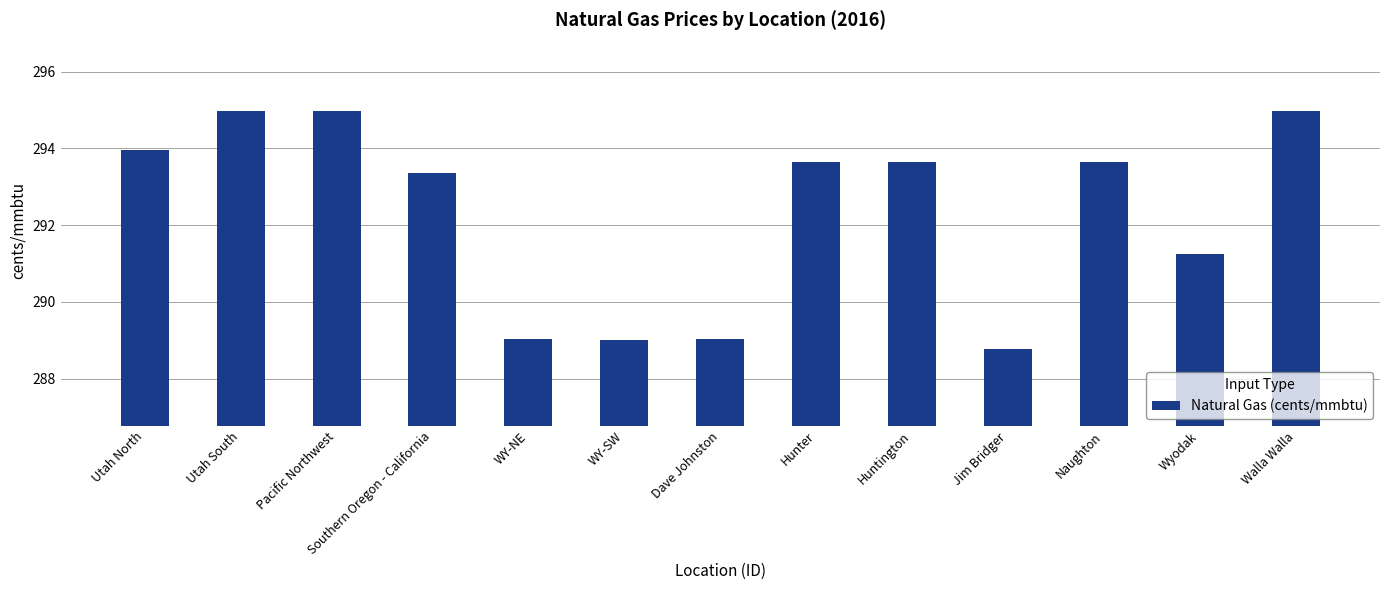

Which has a higher value, Southern Oregon - California or WY-NE?

Southern Oregon - California